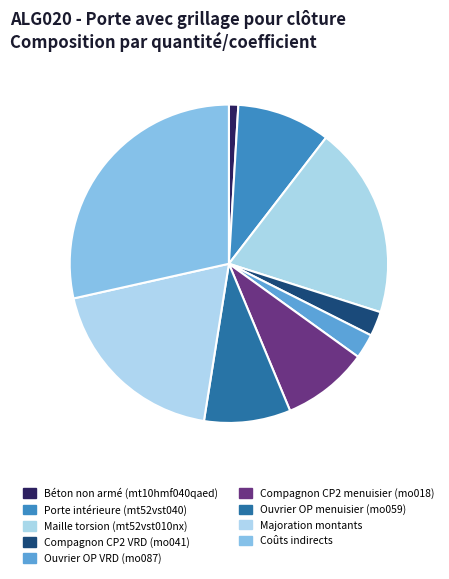

Count the number of slices in the pie.

9